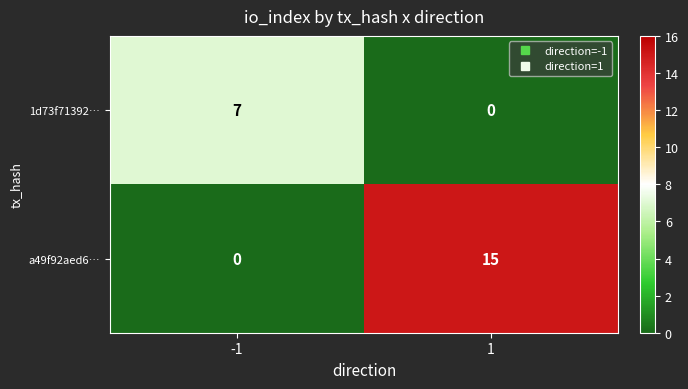

What is the total value across all series at 1?

15